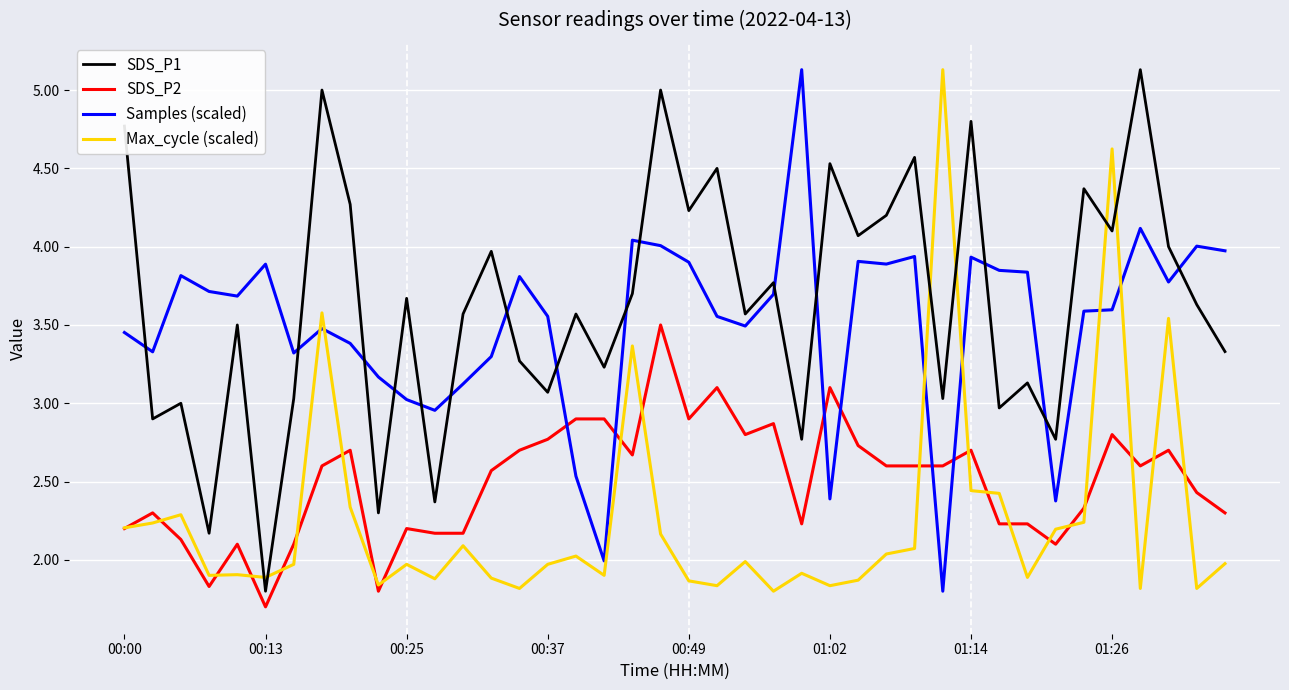

What is the minimum value shown in the chart?

1.7